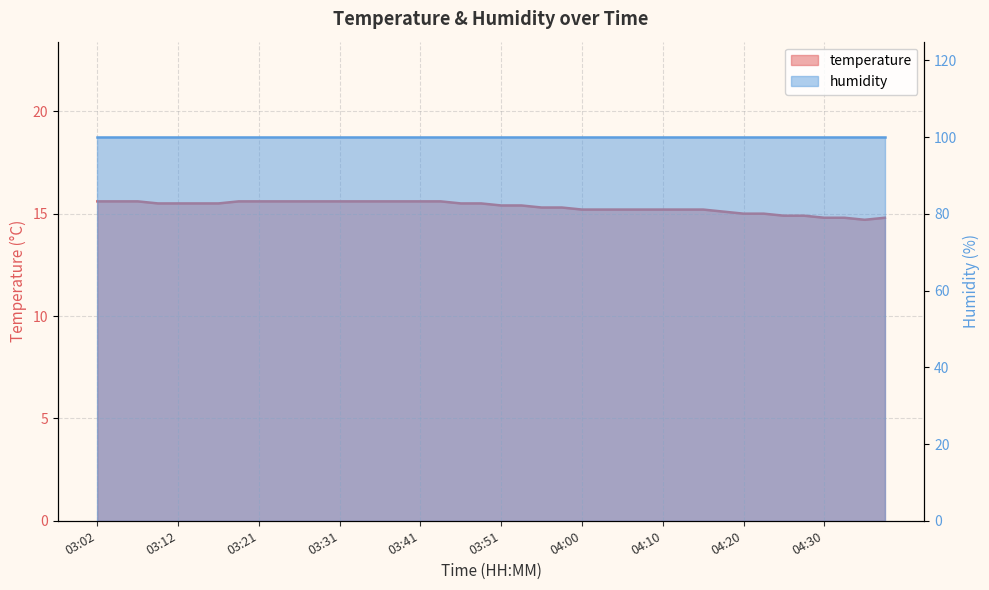

Count the number of values greater than 15.

32